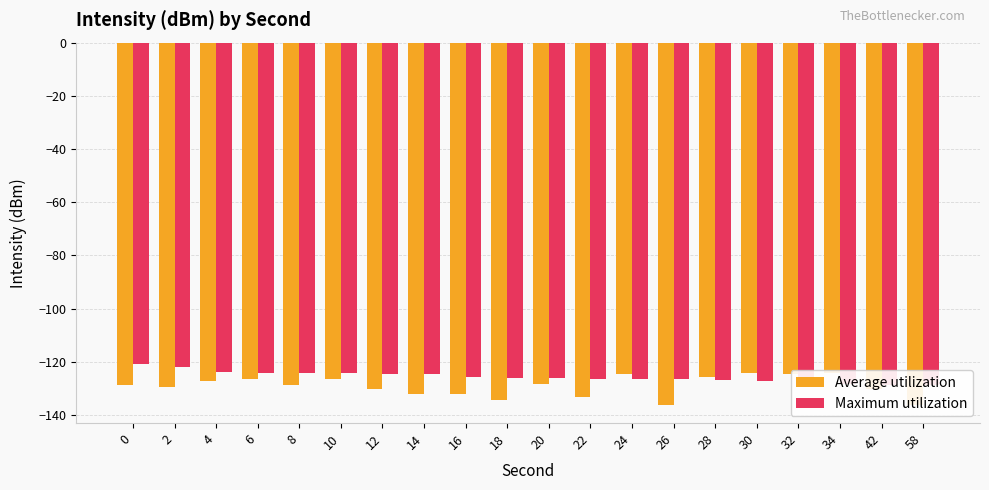

What is the value of the Maximum utilization bar at the 12th from the left?

-126.5